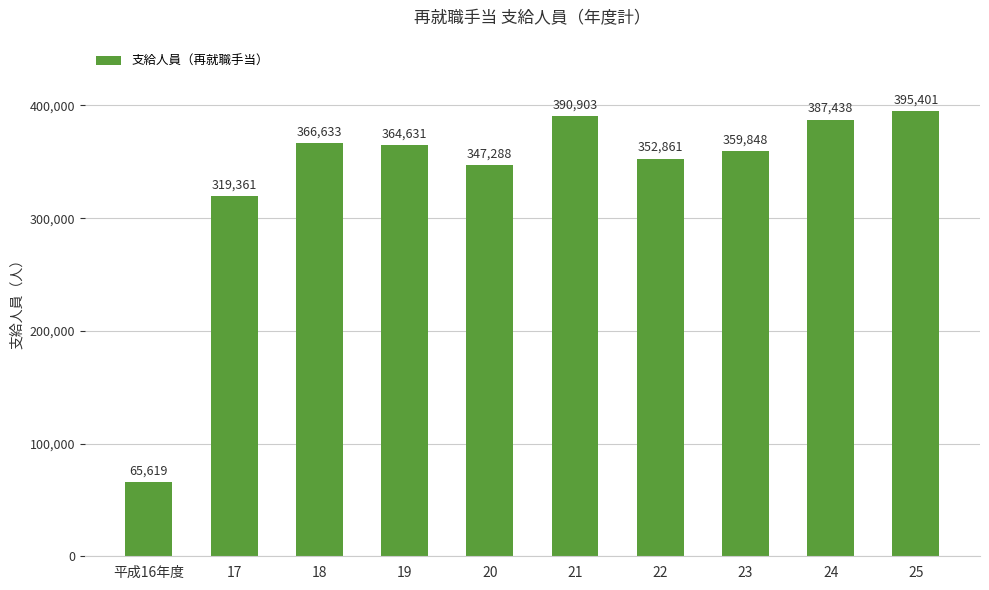

How many bars are there in total?

10